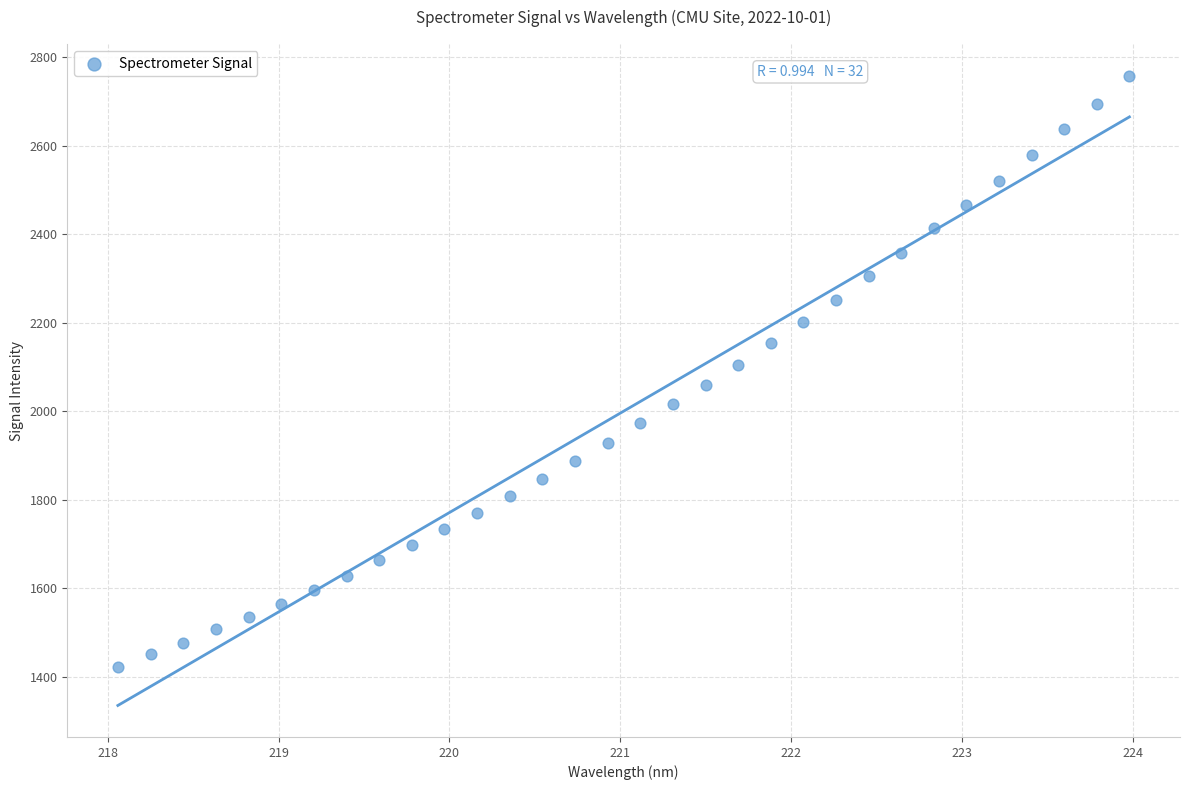

What is the range of Y values (max minus min)?

1336.5